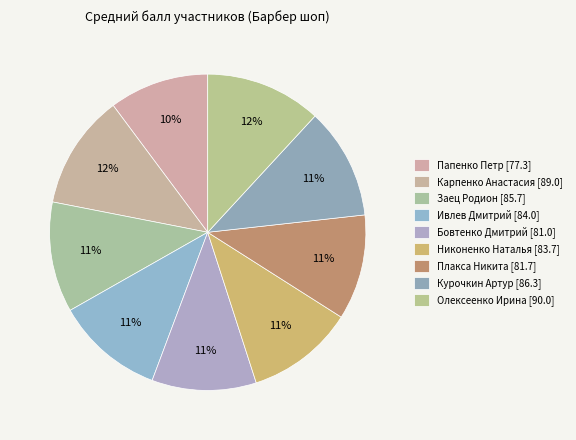

What is the change in value from Карпенко Анастасия to Заец Родион?

-3.3